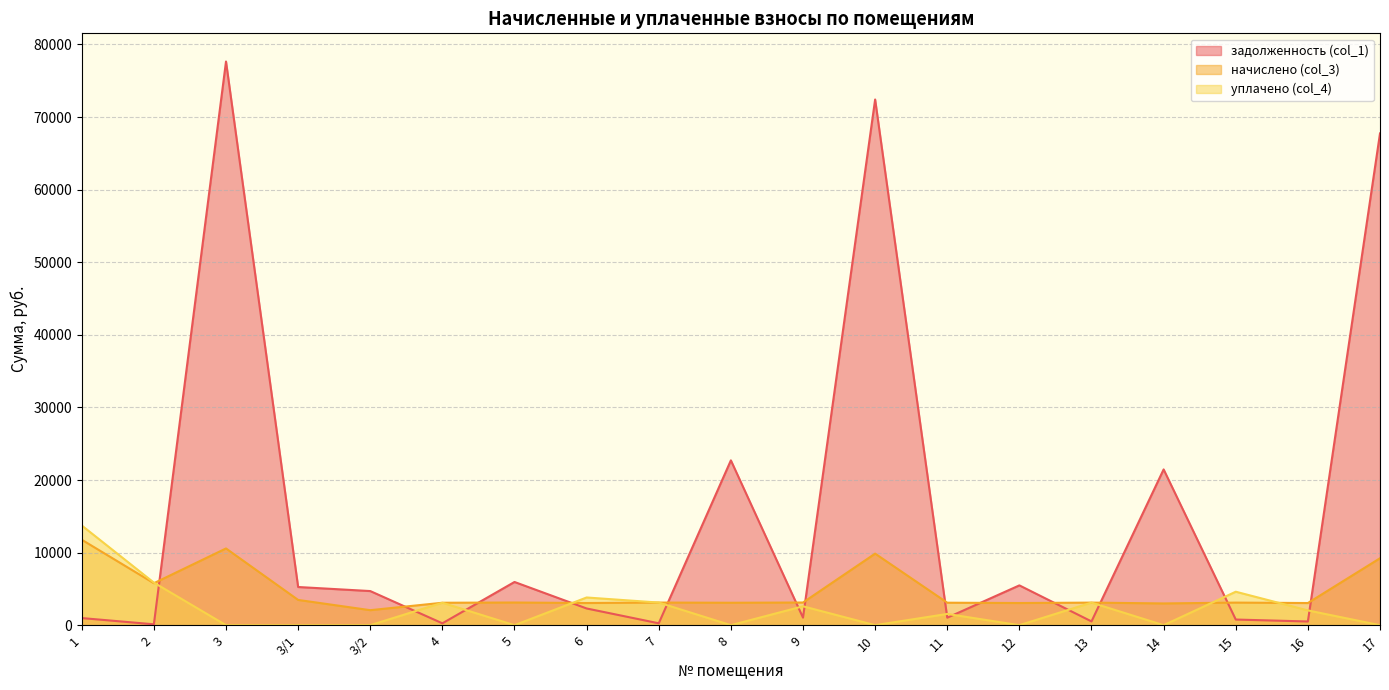

At which category does the chart reach its minimum across all series?

3